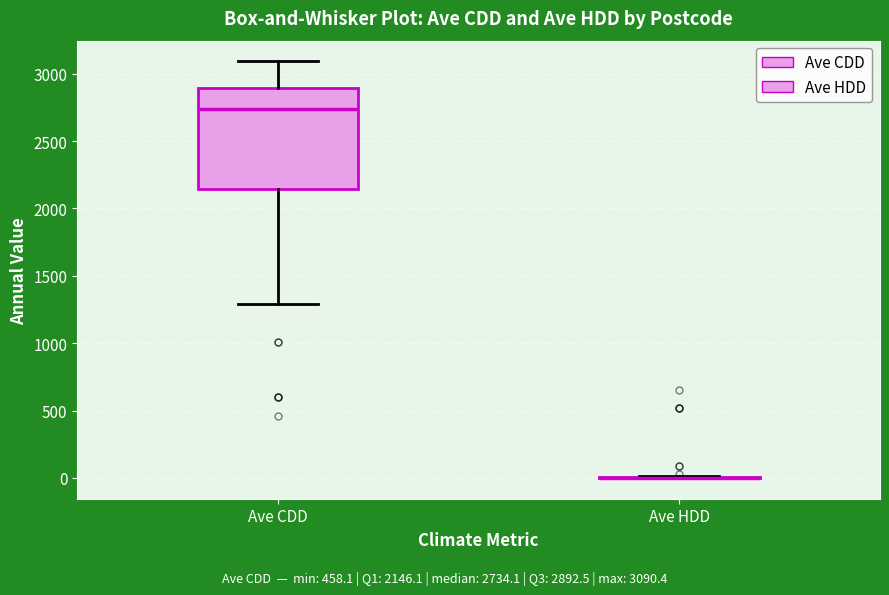

Which box is the tallest, from its lower edge to its upper edge?

Ave CDD